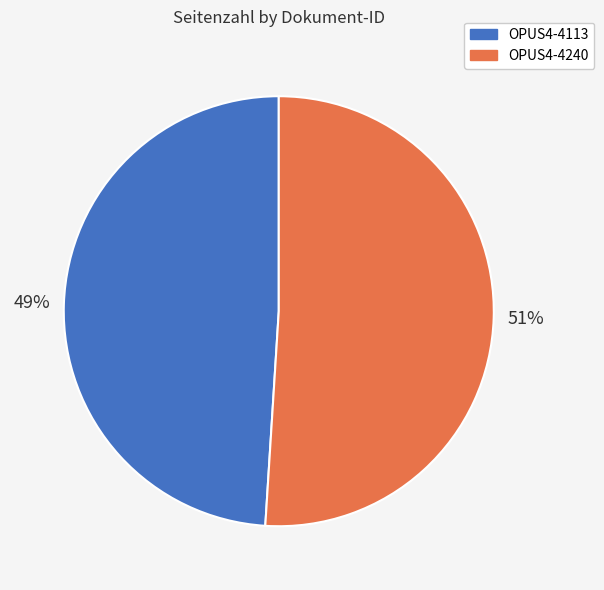

Rank the categories by value from lowest to highest.

OPUS4-4113, OPUS4-4240